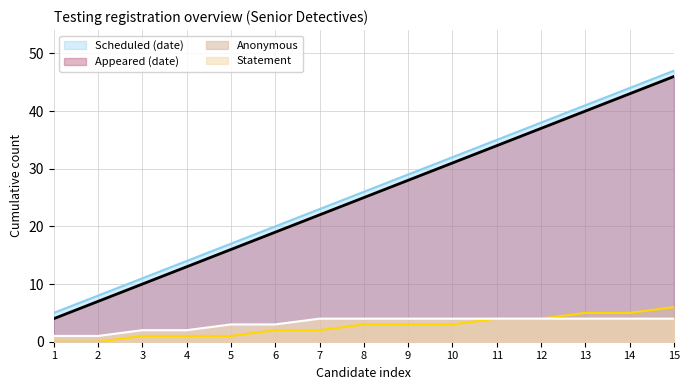

What is the sum of the Anonymous values at 2 and 13?

5